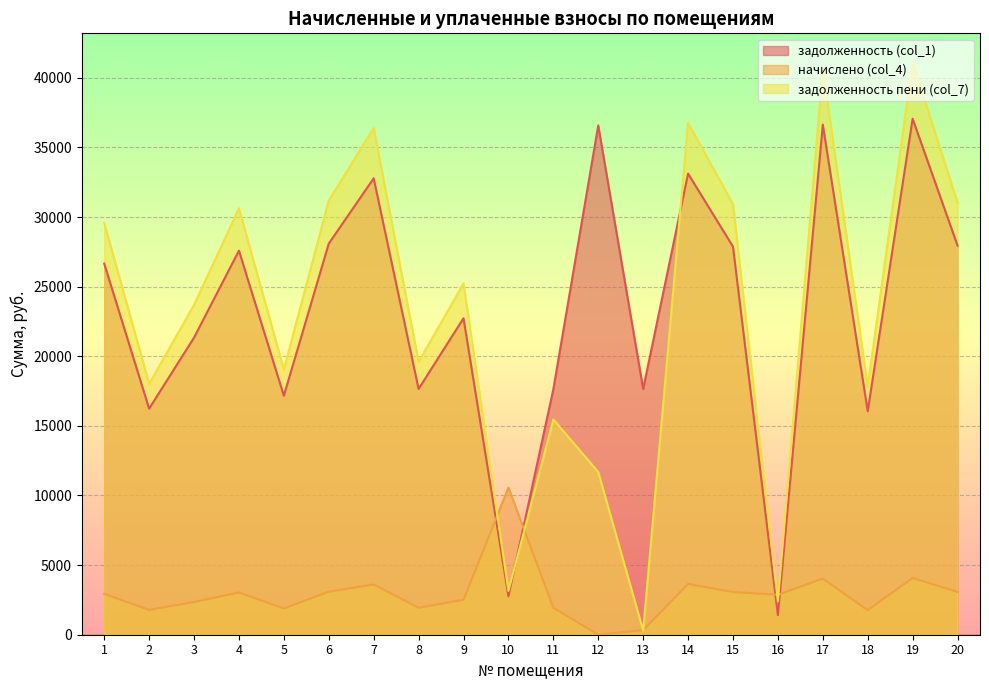

What is the difference between the задолженность (col_1) values at 5 and 20?

10783.2